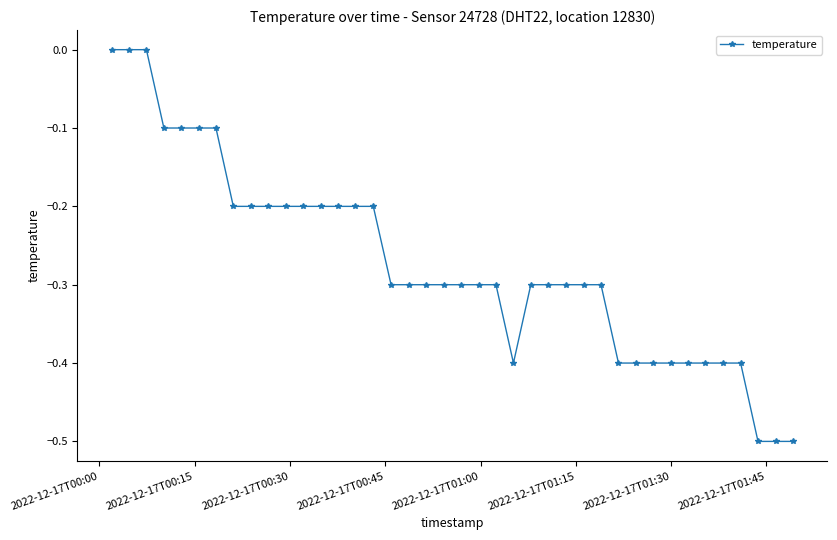

What is the value of the 34th point from the left?

-0.4